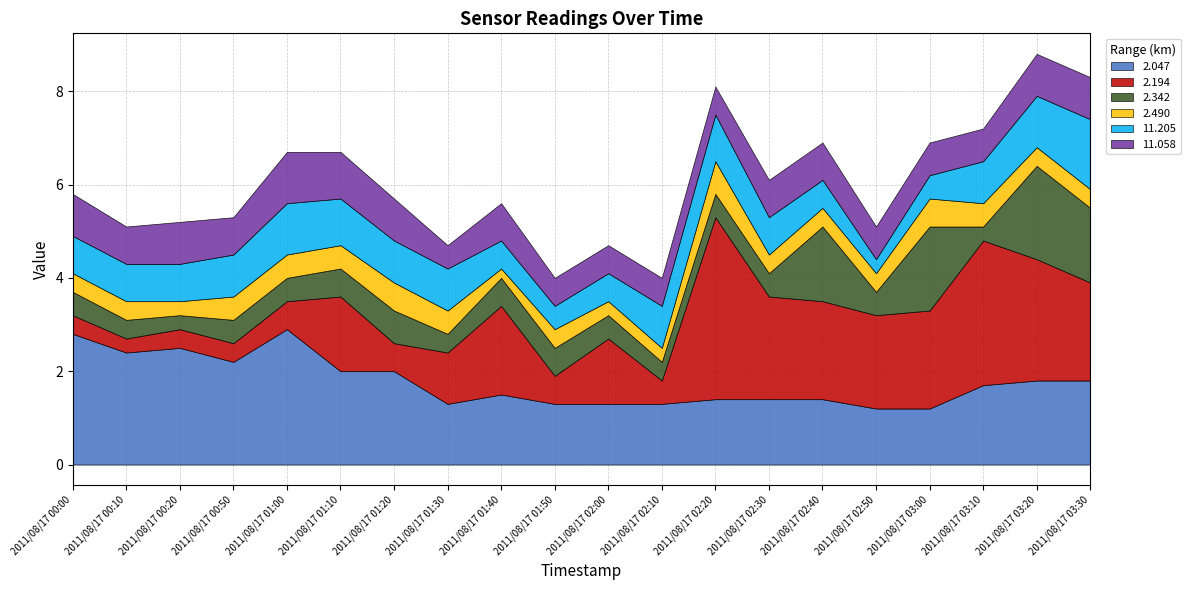

Reading left to right, what are all the values shown in this chart?

2.047: 2011/08/17 00:00=2.8	2011/08/17 00:10=2.4	2011/08/17 00:20=2.5	2011/08/17 00:50=2.2	2011/08/17 01:00=2.9	2011/08/17 01:10=2.0	2011/08/17 01:20=2.0	2011/08/17 01:30=1.3	2011/08/17 01:40=1.5	2011/08/17 01:50=1.3	2011/08/17 02:00=1.3	2011/08/17 02:10=1.3	2011/08/17 02:20=1.4	2011/08/17 02:30=1.4	2011/08/17 02:40=1.4	2011/08/17 02:50=1.2	2011/08/17 03:00=1.2	2011/08/17 03:10=1.7	2011/08/17 03:20=1.8	2011/08/17 03:30=1.8
2.194: 2011/08/17 00:00=0.4	2011/08/17 00:10=0.3	2011/08/17 00:20=0.4	2011/08/17 00:50=0.4	2011/08/17 01:00=0.6	2011/08/17 01:10=1.6	2011/08/17 01:20=0.6	2011/08/17 01:30=1.1	2011/08/17 01:40=1.9	2011/08/17 01:50=0.6	2011/08/17 02:00=1.4	2011/08/17 02:10=0.5	2011/08/17 02:20=3.9	2011/08/17 02:30=2.2	2011/08/17 02:40=2.1	2011/08/17 02:50=2.0	2011/08/17 03:00=2.1	2011/08/17 03:10=3.1	2011/08/17 03:20=2.6	2011/08/17 03:30=2.1
2.342: 2011/08/17 00:00=0.5	2011/08/17 00:10=0.4	2011/08/17 00:20=0.3	2011/08/17 00:50=0.5	2011/08/17 01:00=0.5	2011/08/17 01:10=0.6	2011/08/17 01:20=0.7	2011/08/17 01:30=0.4	2011/08/17 01:40=0.6	2011/08/17 01:50=0.6	2011/08/17 02:00=0.5	2011/08/17 02:10=0.4	2011/08/17 02:20=0.5	2011/08/17 02:30=0.5	2011/08/17 02:40=1.6	2011/08/17 02:50=0.5	2011/08/17 03:00=1.8	2011/08/17 03:10=0.3	2011/08/17 03:20=2.0	2011/08/17 03:30=1.6
2.490: 2011/08/17 00:00=0.4	2011/08/17 00:10=0.4	2011/08/17 00:20=0.3	2011/08/17 00:50=0.5	2011/08/17 01:00=0.5	2011/08/17 01:10=0.5	2011/08/17 01:20=0.6	2011/08/17 01:30=0.5	2011/08/17 01:40=0.2	2011/08/17 01:50=0.4	2011/08/17 02:00=0.3	2011/08/17 02:10=0.3	2011/08/17 02:20=0.7	2011/08/17 02:30=0.4	2011/08/17 02:40=0.4	2011/08/17 02:50=0.4	2011/08/17 03:00=0.6	2011/08/17 03:10=0.5	2011/08/17 03:20=0.4	2011/08/17 03:30=0.4
11.205: 2011/08/17 00:00=0.8	2011/08/17 00:10=0.8	2011/08/17 00:20=0.8	2011/08/17 00:50=0.9	2011/08/17 01:00=1.1	2011/08/17 01:10=1.0	2011/08/17 01:20=0.9	2011/08/17 01:30=0.9	2011/08/17 01:40=0.6	2011/08/17 01:50=0.5	2011/08/17 02:00=0.6	2011/08/17 02:10=0.9	2011/08/17 02:20=1.0	2011/08/17 02:30=0.8	2011/08/17 02:40=0.6	2011/08/17 02:50=0.3	2011/08/17 03:00=0.5	2011/08/17 03:10=0.9	2011/08/17 03:20=1.1	2011/08/17 03:30=1.5
11.058: 2011/08/17 00:00=0.9	2011/08/17 00:10=0.8	2011/08/17 00:20=0.9	2011/08/17 00:50=0.8	2011/08/17 01:00=1.1	2011/08/17 01:10=1.0	2011/08/17 01:20=0.9	2011/08/17 01:30=0.5	2011/08/17 01:40=0.8	2011/08/17 01:50=0.6	2011/08/17 02:00=0.6	2011/08/17 02:10=0.6	2011/08/17 02:20=0.6	2011/08/17 02:30=0.8	2011/08/17 02:40=0.8	2011/08/17 02:50=0.7	2011/08/17 03:00=0.7	2011/08/17 03:10=0.7	2011/08/17 03:20=0.9	2011/08/17 03:30=0.9